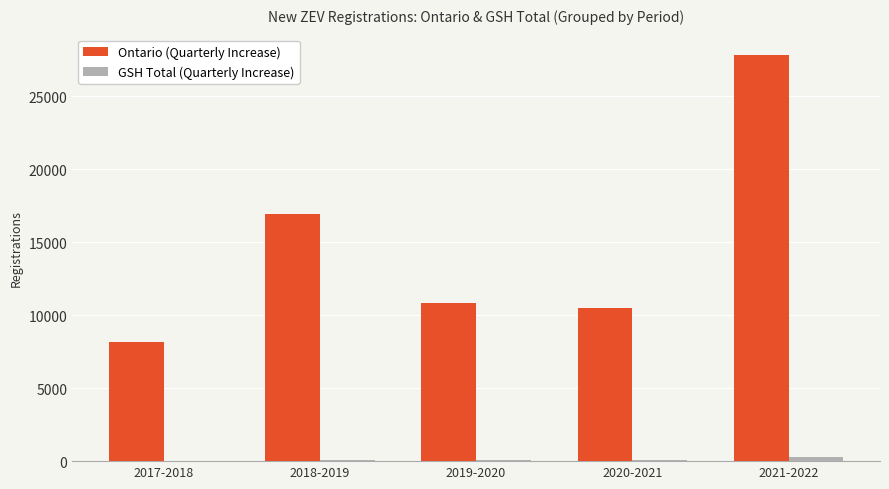

What is the total value across all series at 2019-2020?

10910